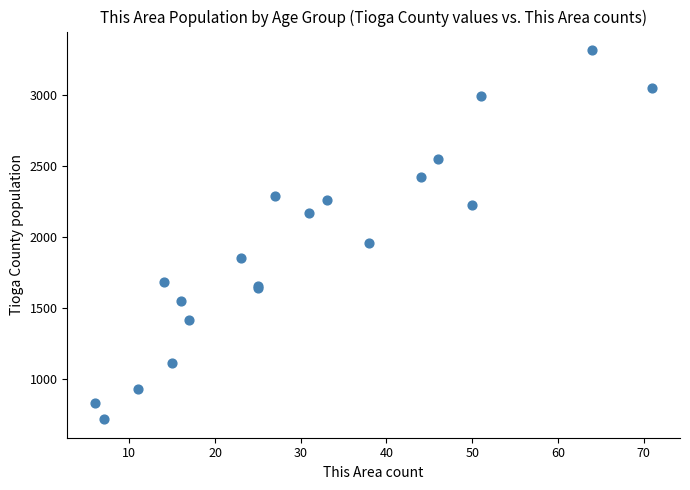

What Y value in the scatter plot is closest to 2017?

1956